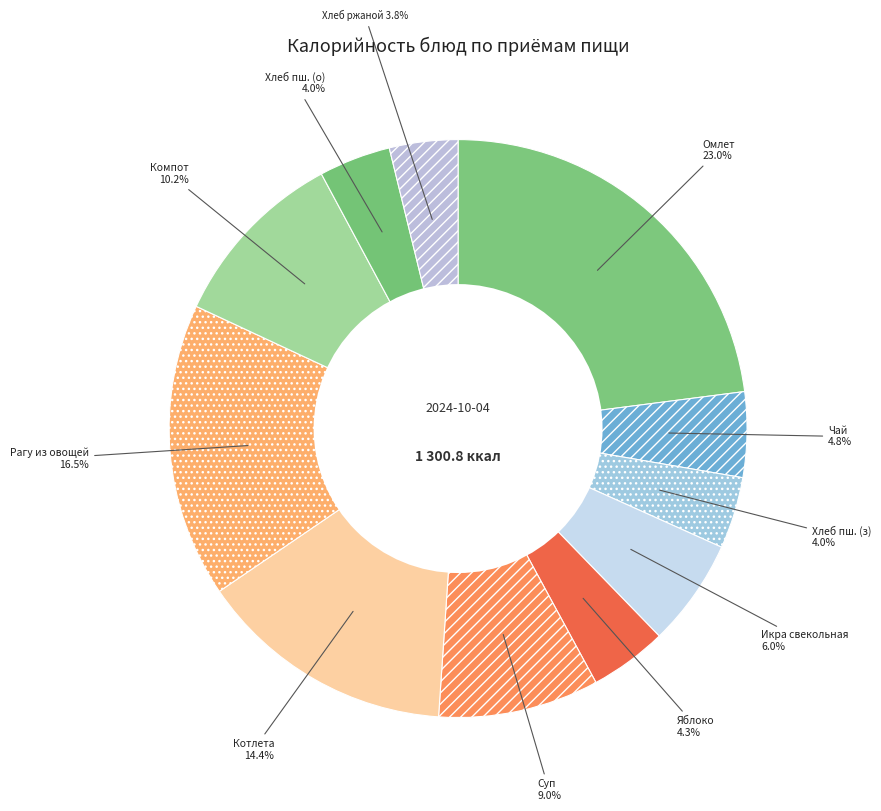

Which has a higher value, Хлеб пш. (о) or Компот?

Компот